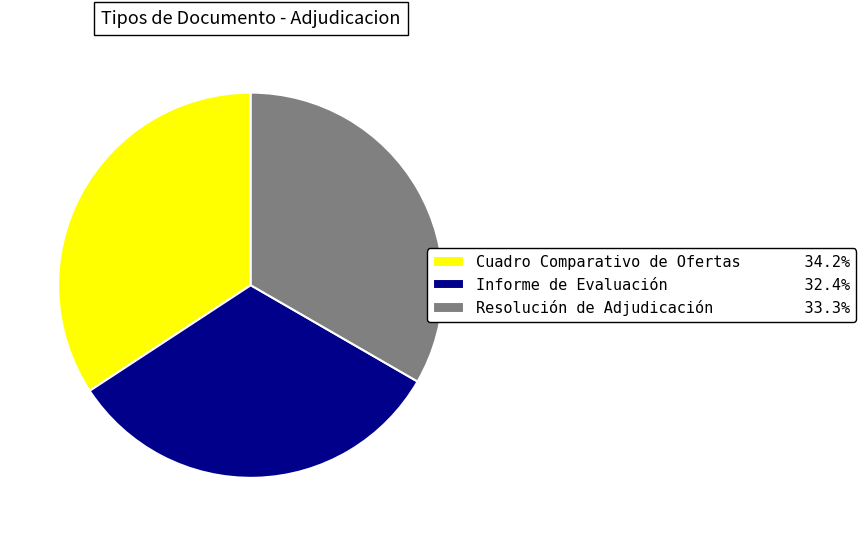

True or false: Resolución de Adjudicación accounts for 40% of the total.

False